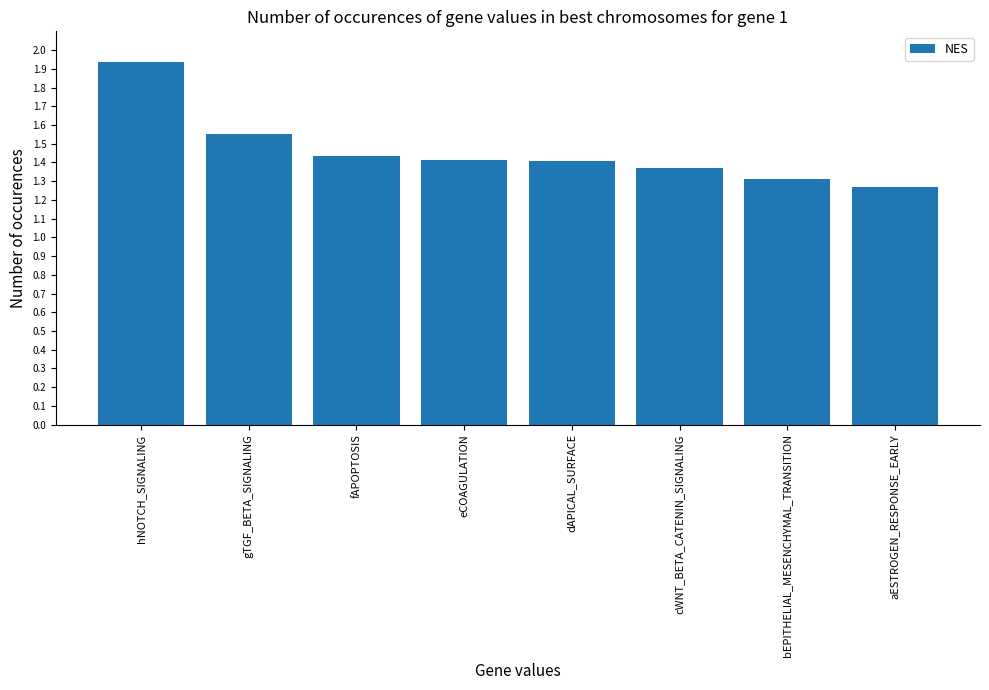

What is the difference between the values at fAPOPTOSIS and bEPITHELIAL_MESENCHYMAL_TRANSITION?

0.1